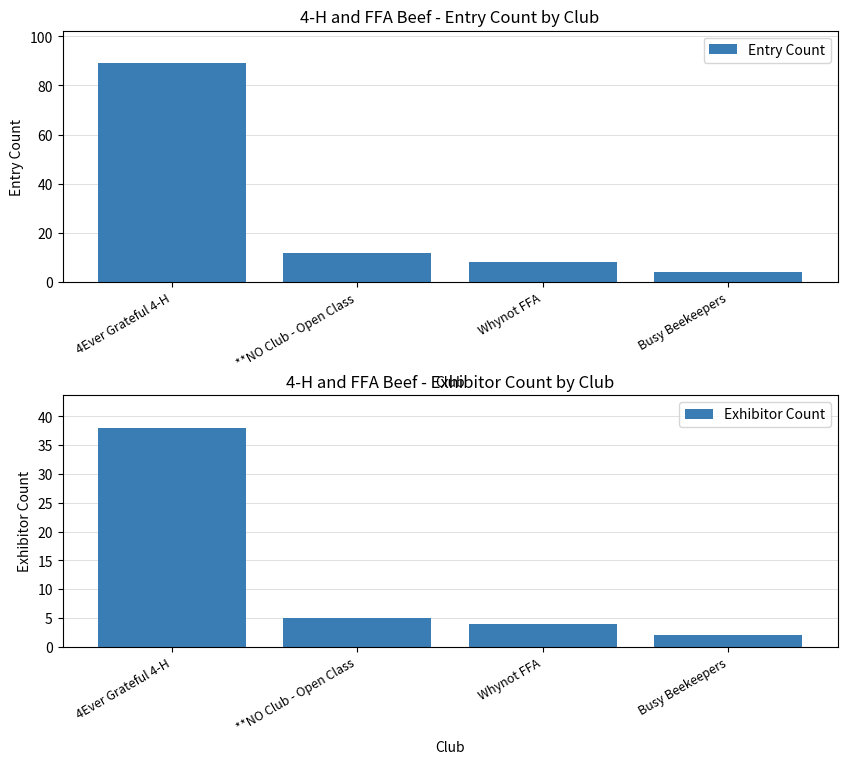

How many series are shown in this chart?

2